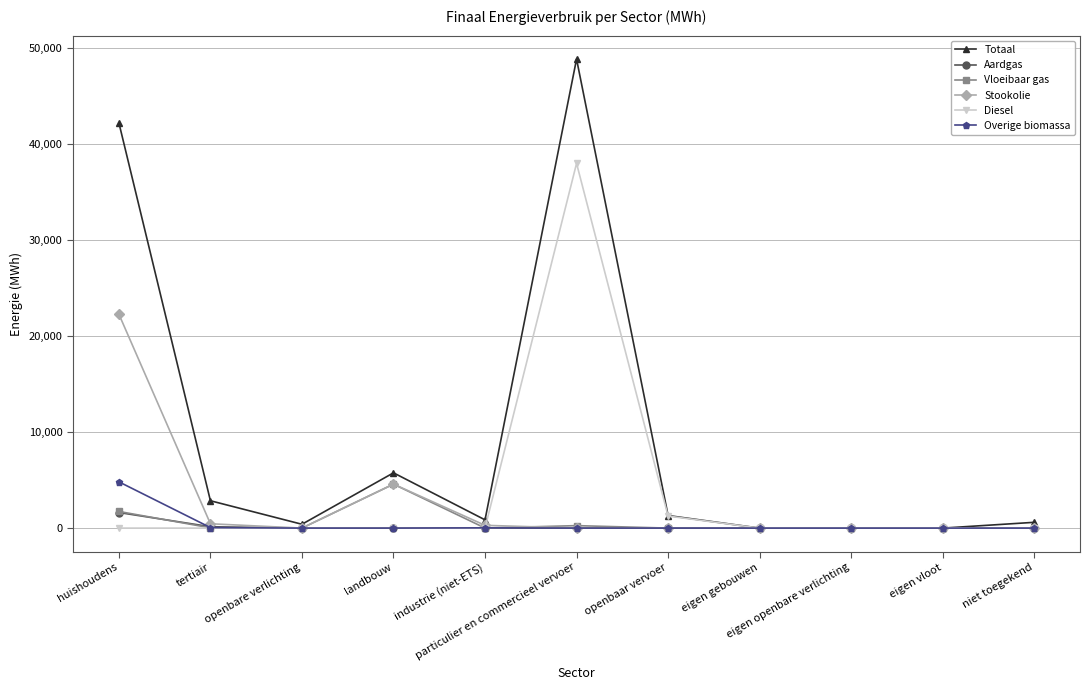

What is the difference between the Overige biomassa values at niet toegekend and industrie (niet-ETS)?

27.1